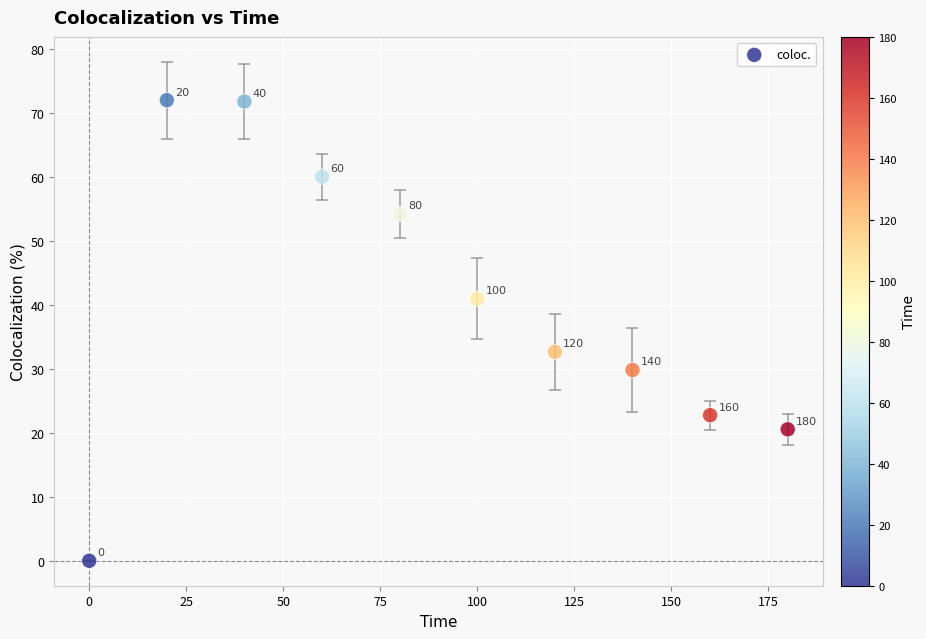

What is the range of Y values (max minus min)?

72.0